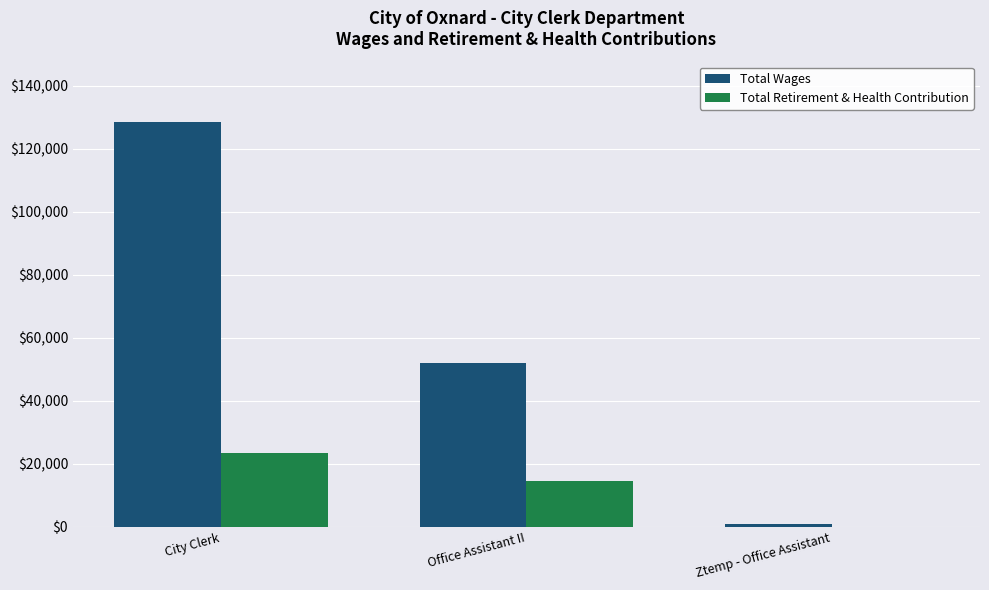

Which series changed the most between City Clerk and Ztemp - Office Assistant?

Total Wages